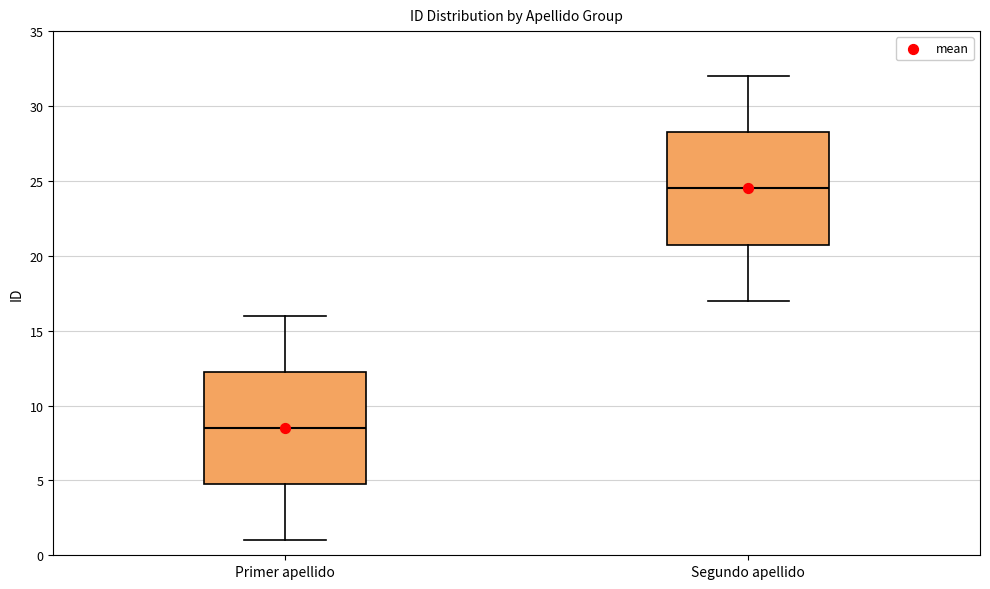

Reading left to right, read every box against the y-axis: the position of its median line, the range the box covers, and the ends of its whiskers. The values are not printed on the chart, so give them approximately, as read against the axis.

Primer apellido: median 8.5, box 5.0 to 12.5, whiskers 1.0 to 16.0
Segundo apellido: median 24.5, box 21.0 to 28.5, whiskers 17.0 to 32.0